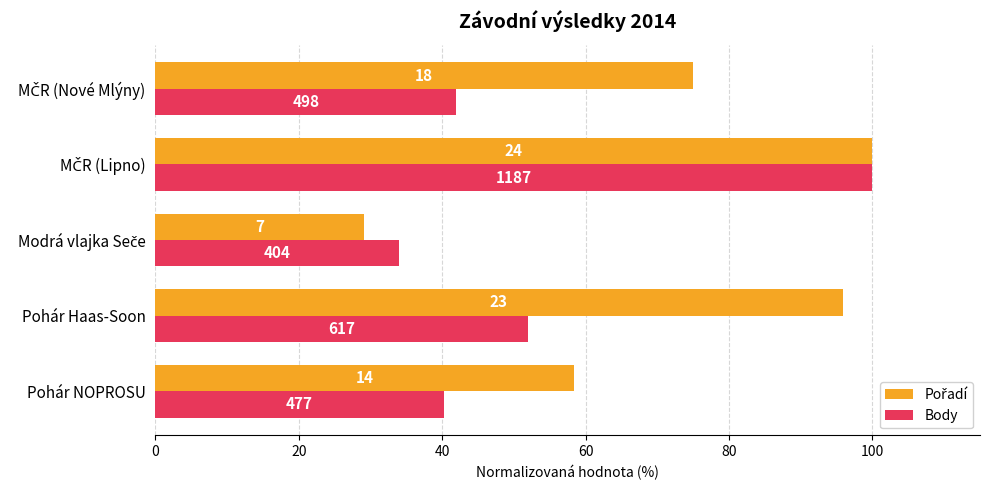

What is the average value of the Pořadí series?

71.7